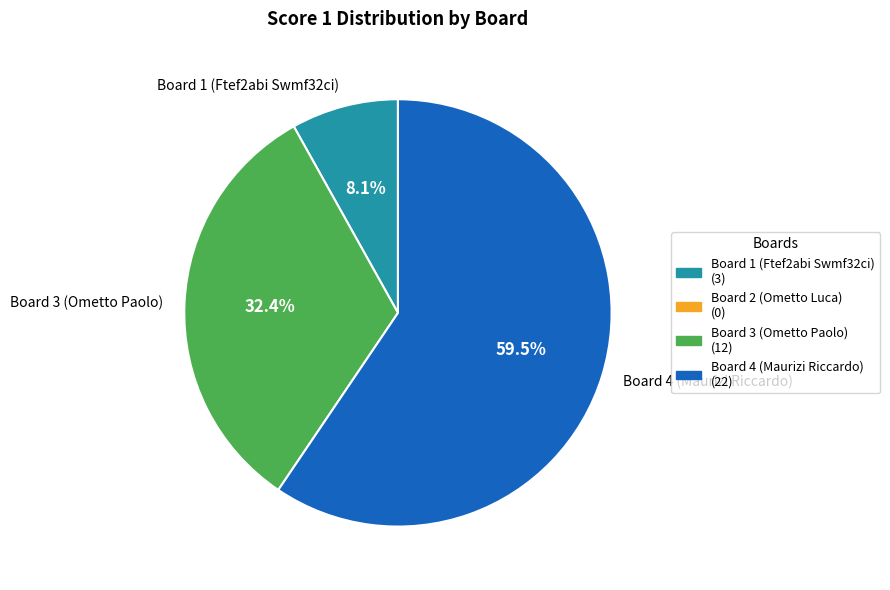

What is the largest slice in the pie chart?

Board 4 (Maurizi Riccardo)